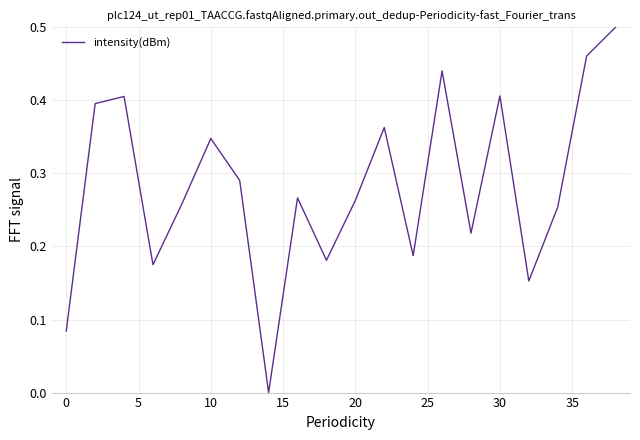

Reading right to left, what are all the values shown in this chart?

0.5	0.5	0.3	0.2	0.4	0.2	0.4	0.2	0.4	0.3	0.2	0.3	0.0	0.3	0.3	0.3	0.2	0.4	0.4	0.1